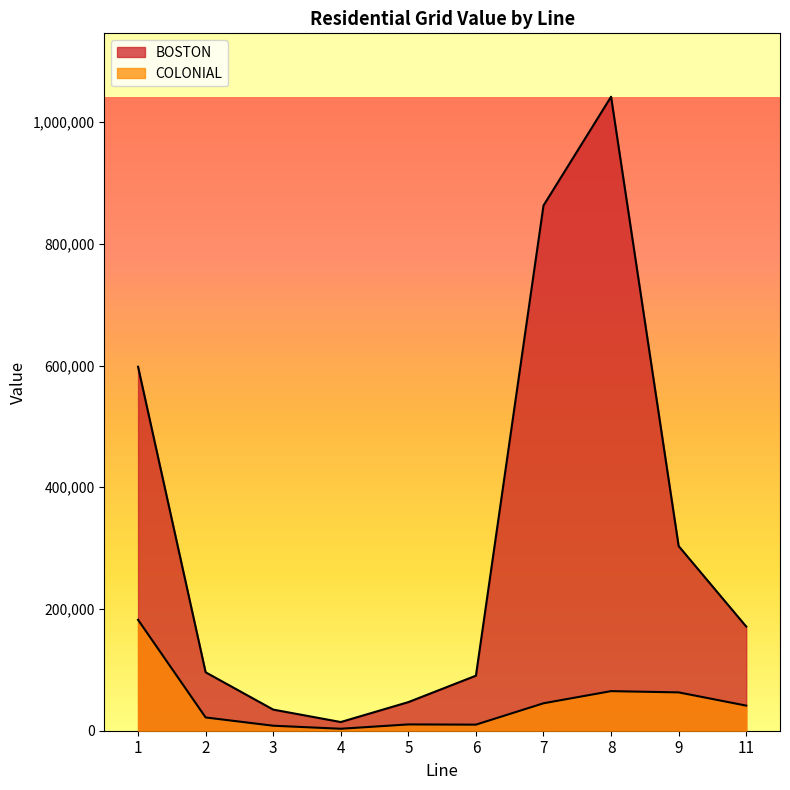

How many series are shown in this chart?

2